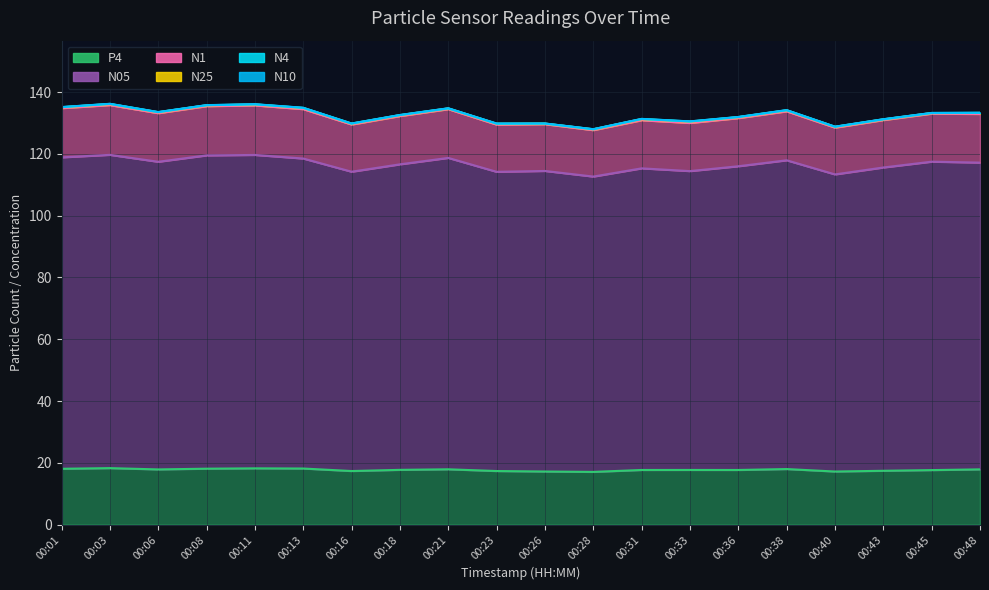

Where is N1 nearest to the value 131?

00:43